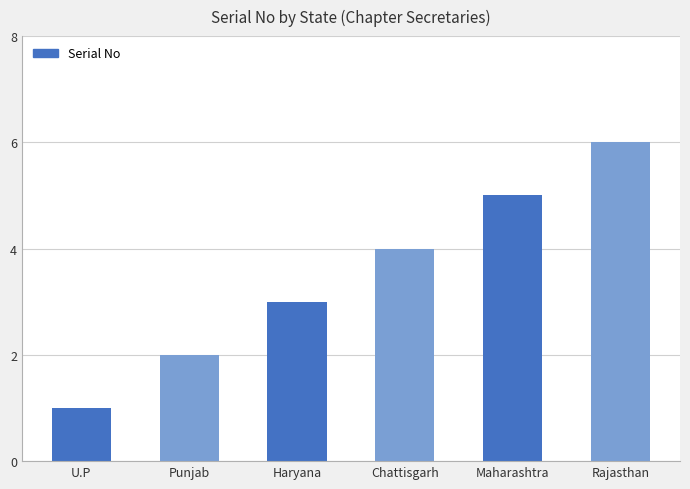

What position from the right is Haryana?

4